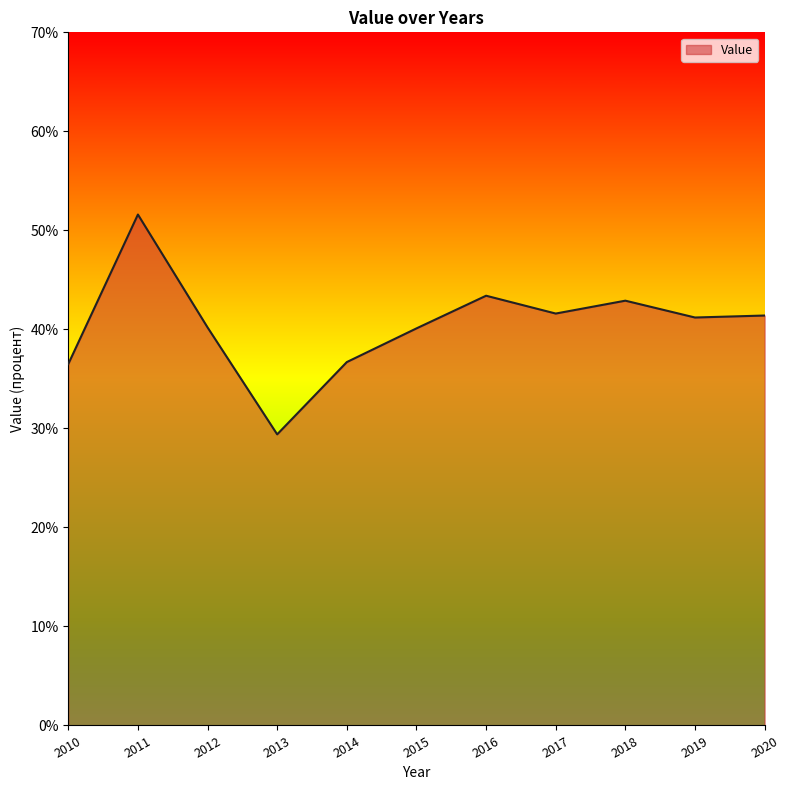

Does the chart have visible grid lines?

No